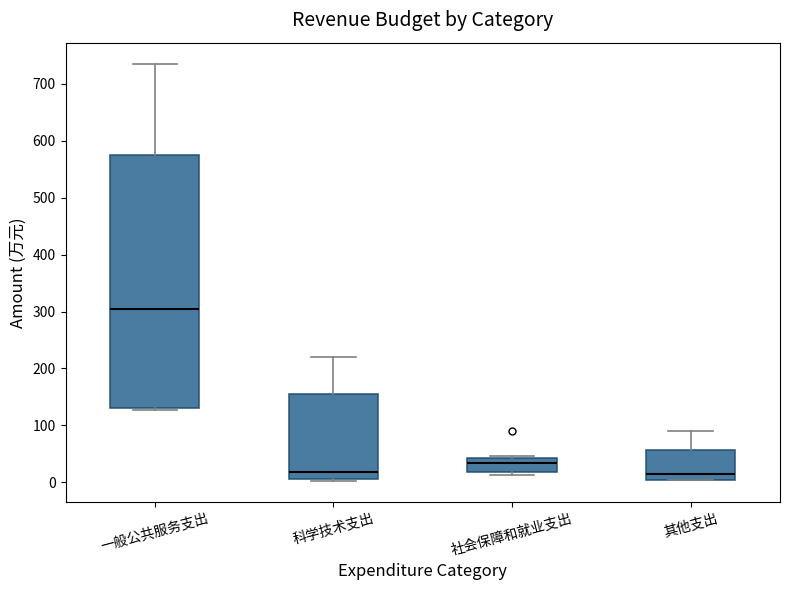

Which box is the tallest, from its lower edge to its upper edge?

一般公共服务支出